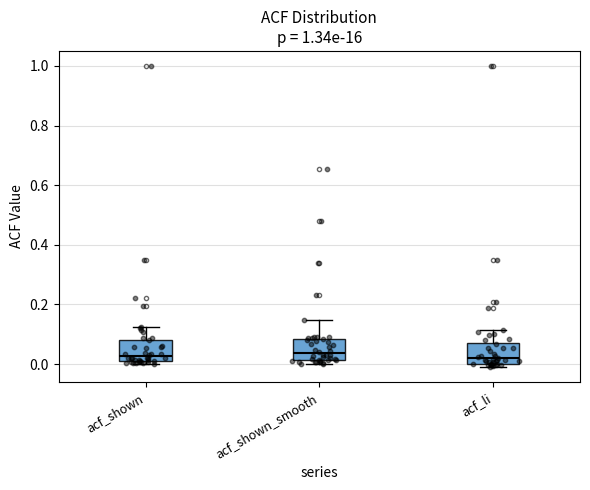

Reading left to right, read every box against the y-axis: the position of its median line, the range the box covers, and the ends of its whiskers. The values are not printed on the chart, so give them approximately, as read against the axis.

acf_shown: median 0.02 (just above the box's lower edge), box 0.02 to 0.08, whiskers 0.00 to 0.12
acf_shown_smooth: median 0.04, box 0.02 to 0.08, whiskers 0.00 to 0.14
acf_li: median 0.02, box 0.00 to 0.08, whiskers 0.00 (just below the box's lower edge) to 0.12